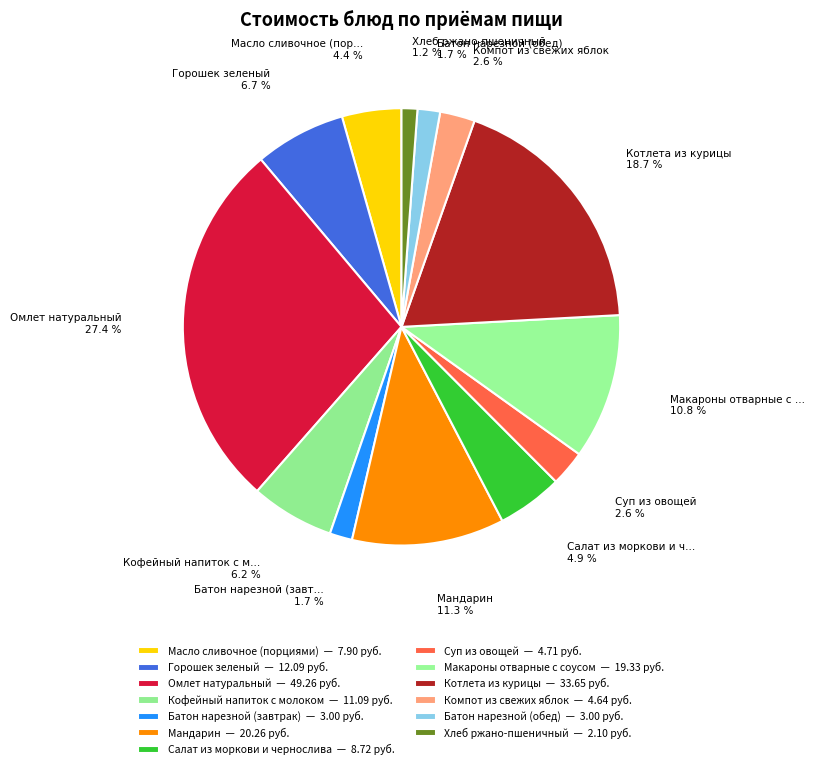

Is the sum of Масло сливочное (порциями) and Хлеб ржано-пшеничный greater than half?

No